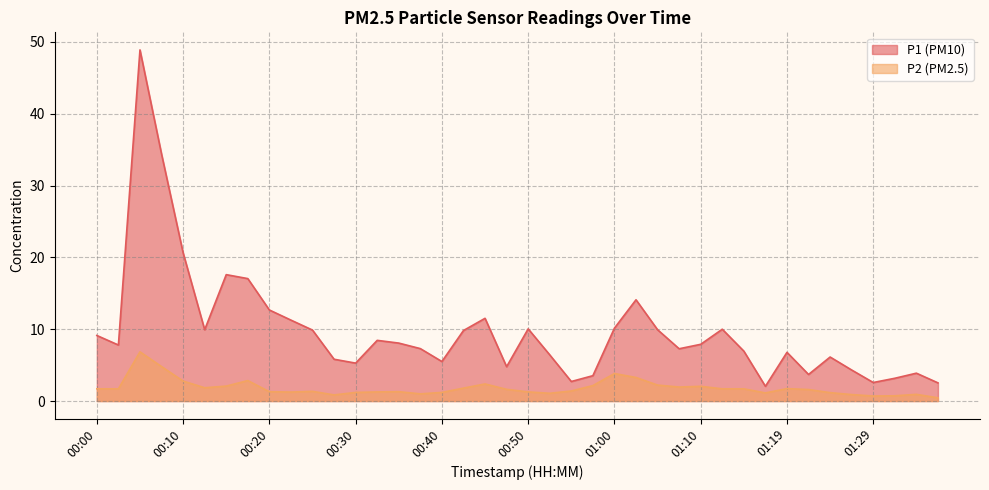

Which series has the largest total across all categories?

P1